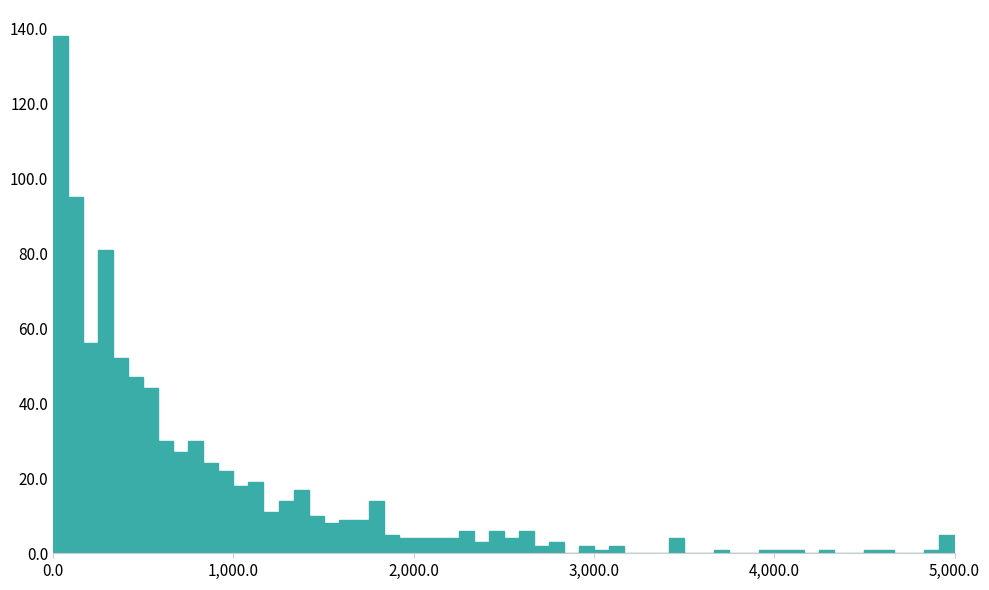

Around what value on the x-axis is the tallest bar? Give the approximate position of its centre, as read against the axis.

0